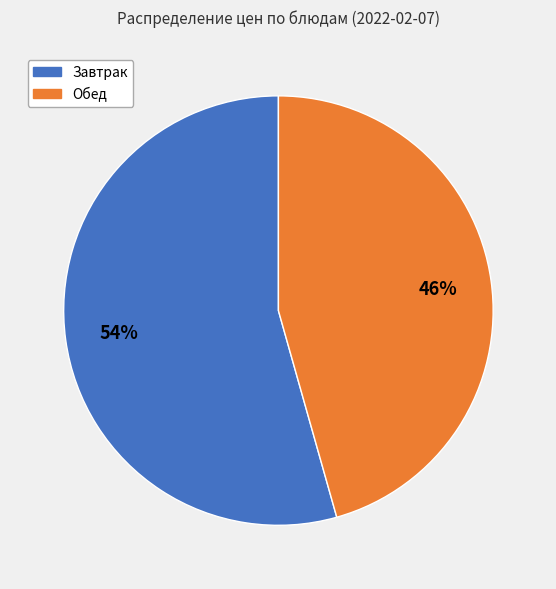

Which slice is the largest?

Завтрак